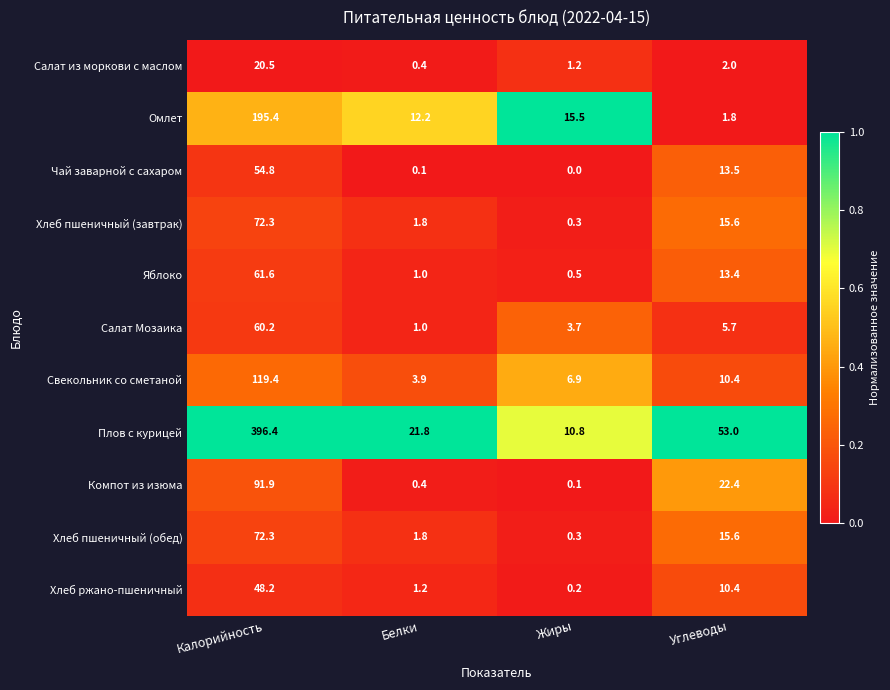

What is the total value across all series at Белки?

45.6